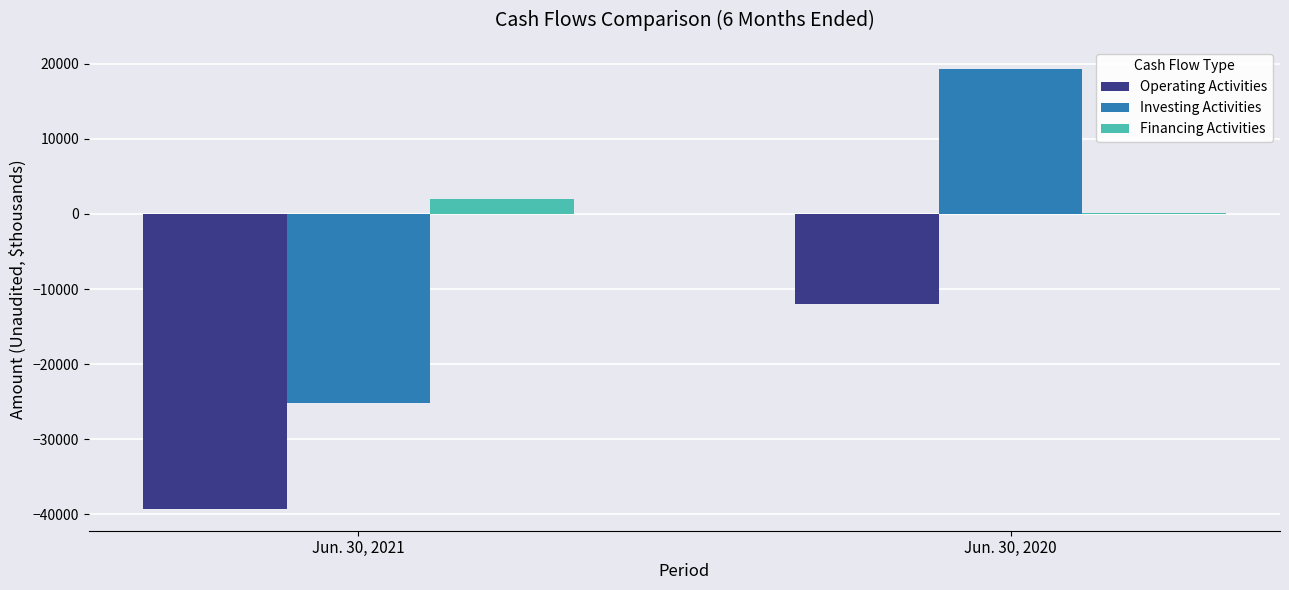

What is the difference between the Investing Activities values at Jun. 30, 2020 and Jun. 30, 2021?

44420